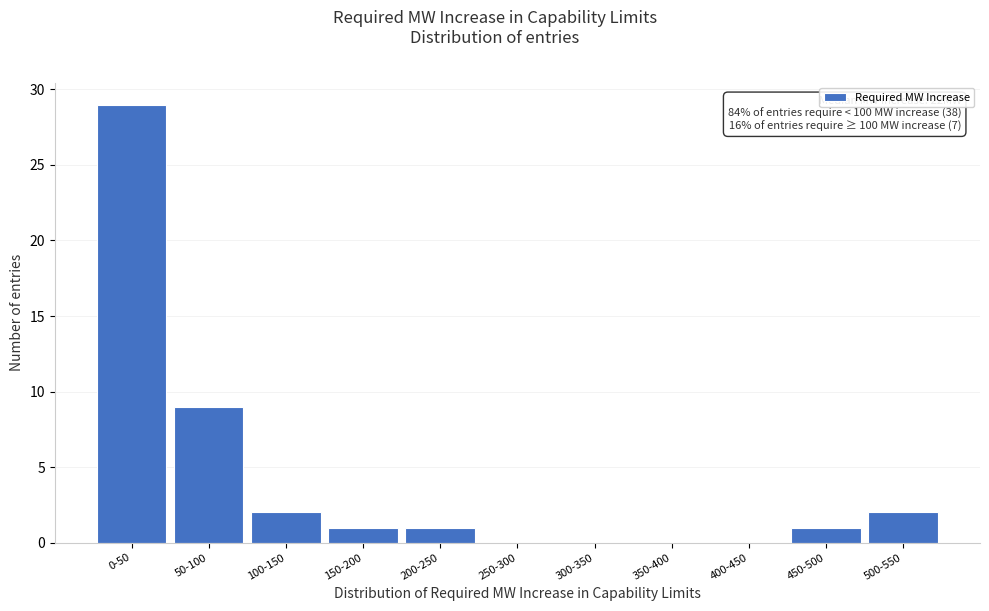

Reading right to left, transcribe all the data shown in this chart.

500-550=2	450-500=1	400-450=0	350-400=0	300-350=0	250-300=0	200-250=1	150-200=1	100-150=2	50-100=9	0-50=29